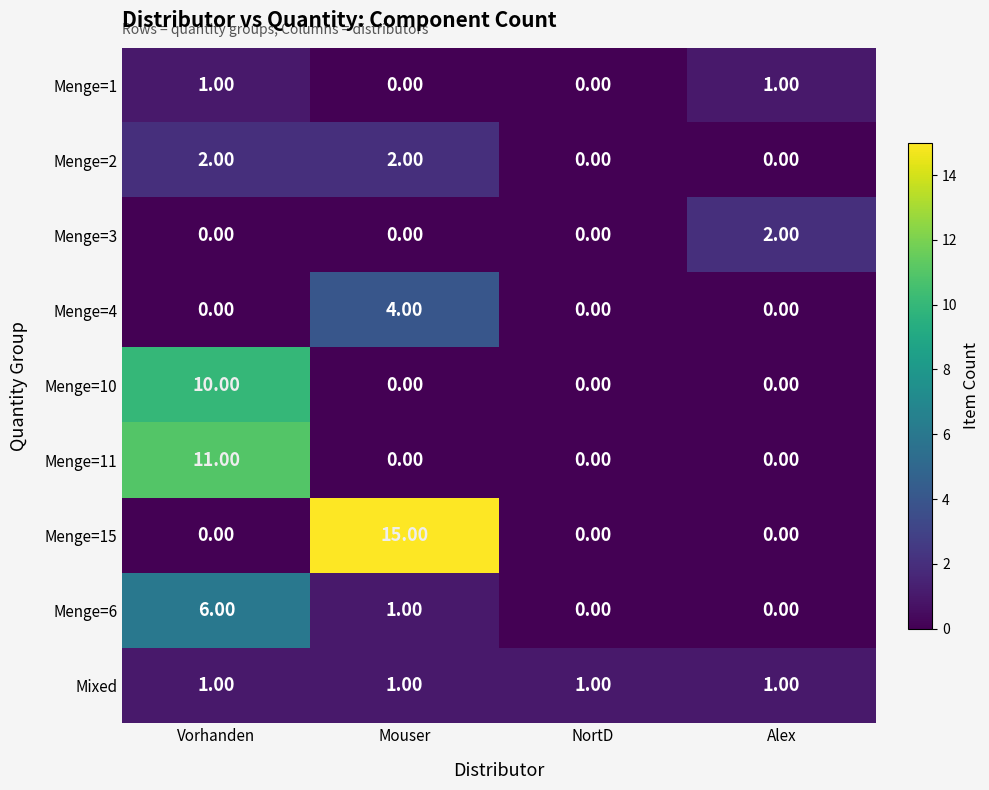

What is the difference between the highest and lowest values at Mouser?

15